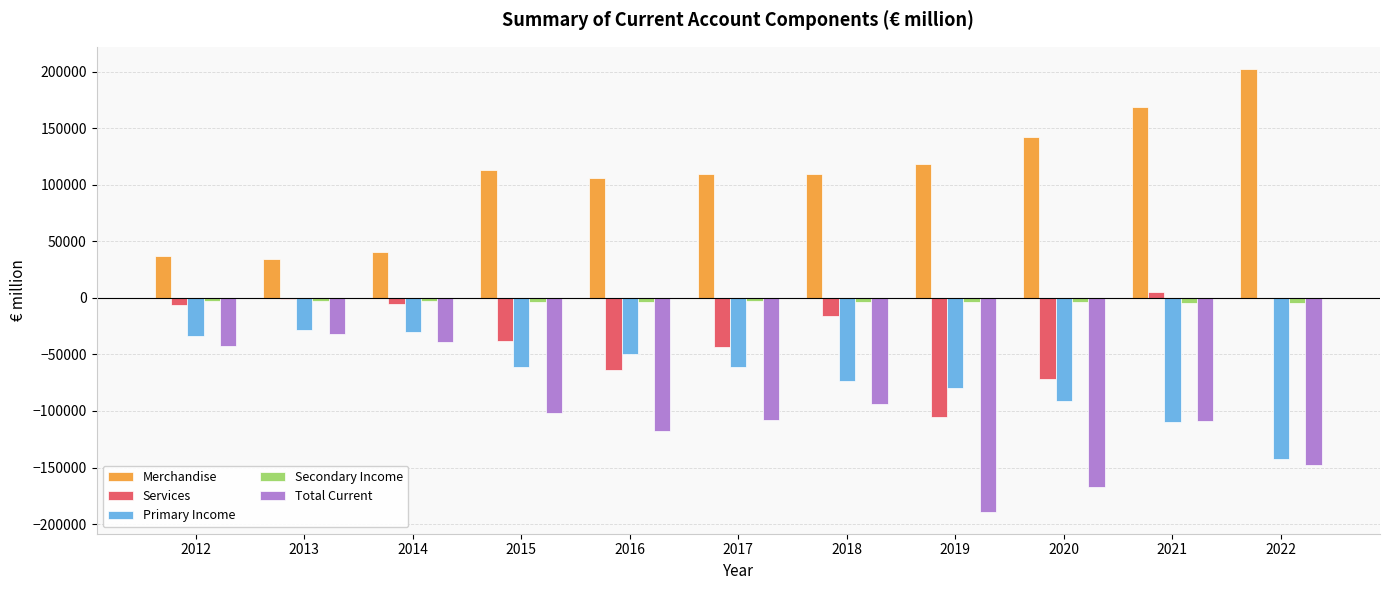

Is the value of Primary Income at 2017 greater than the value of Secondary Income at 2022?

No